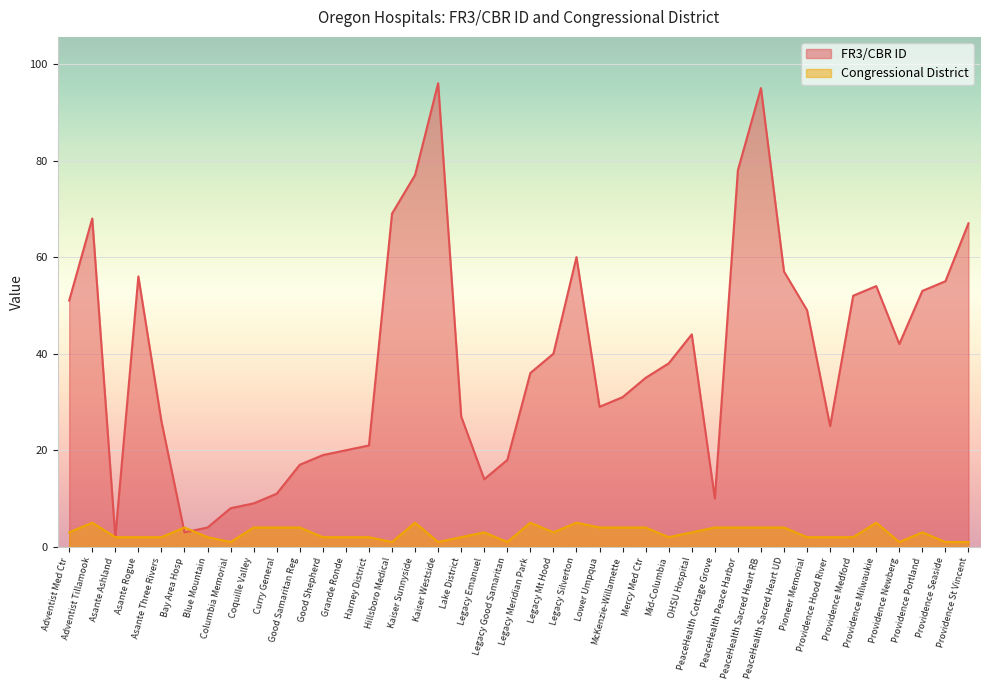

Which category has the lowest value in the FR3/CBR ID series?

Asante Ashland